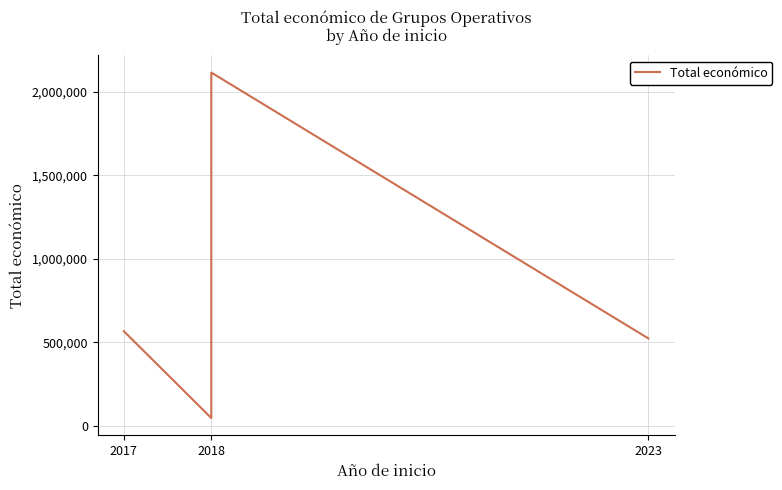

What is the label of the 1st point from the left?

2017